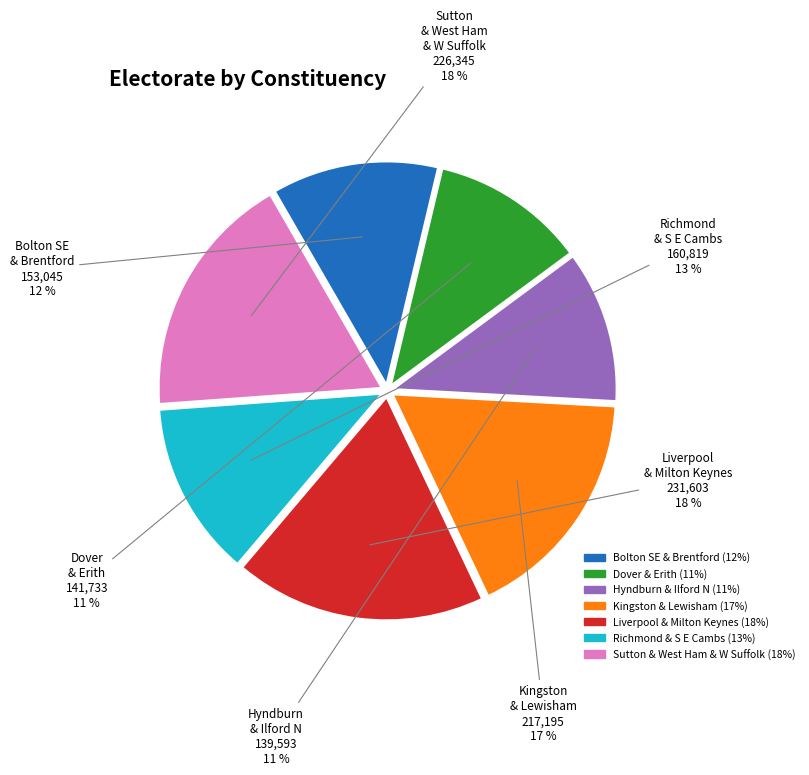

Does any single category account for the majority?

No